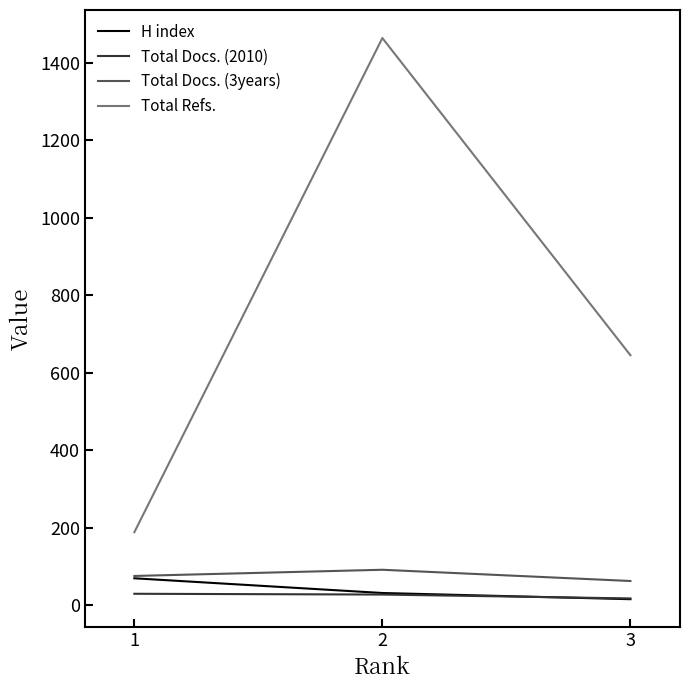

What are all the series names shown in the legend?

H index, Total Docs. (2010), Total Docs. (3years), Total Refs.